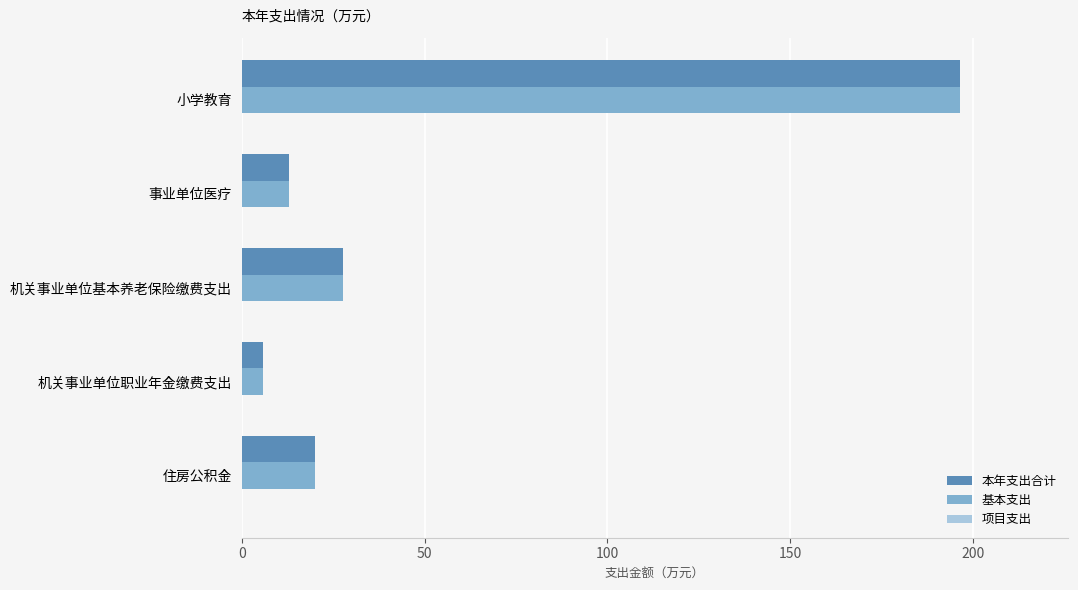

Which series has the largest range (max minus min)?

本年支出合计